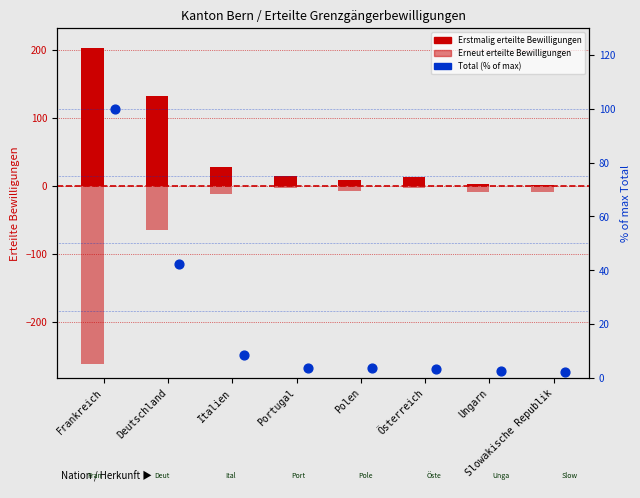

Which series has the largest total across all categories?

Erstmalig erteilte Bewilligungen